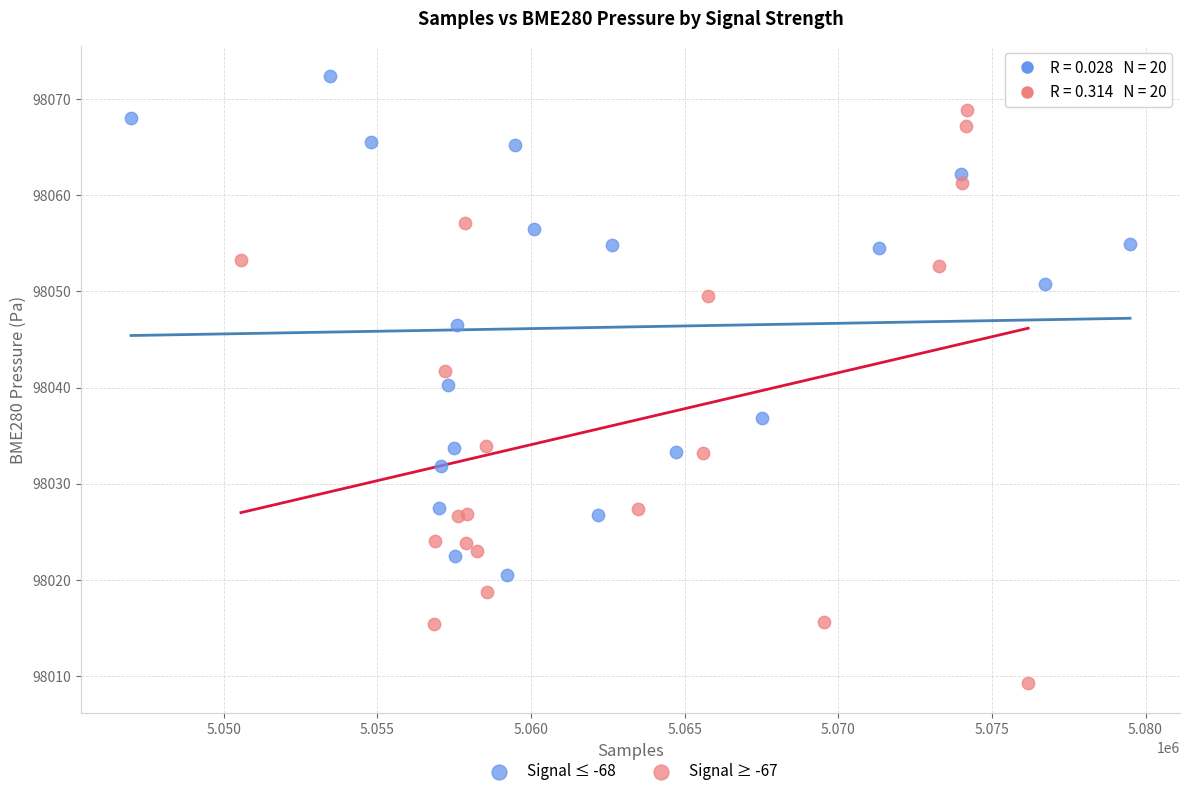

Which series has the widest spread of Y values?

Signal ≥ -67